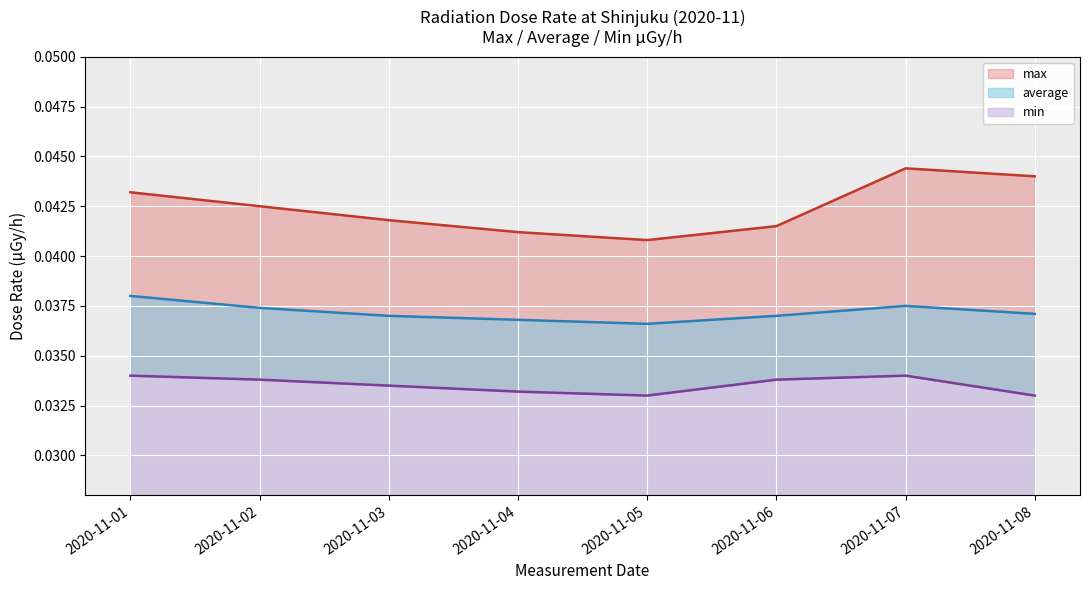

Reading right to left, list all the values displayed in this chart.

max: 2020-11-07=0.0	2020-11-06=0.0	2020-11-05=0.0	2020-11-04=0.0	2020-11-03=0.0	2020-11-02=0.0	2020-11-01=0.0
average: 2020-11-07=0.0	2020-11-06=0.0	2020-11-05=0.0	2020-11-04=0.0	2020-11-03=0.0	2020-11-02=0.0	2020-11-01=0.0
min: 2020-11-07=0.0	2020-11-06=0.0	2020-11-05=0.0	2020-11-04=0.0	2020-11-03=0.0	2020-11-02=0.0	2020-11-01=0.0